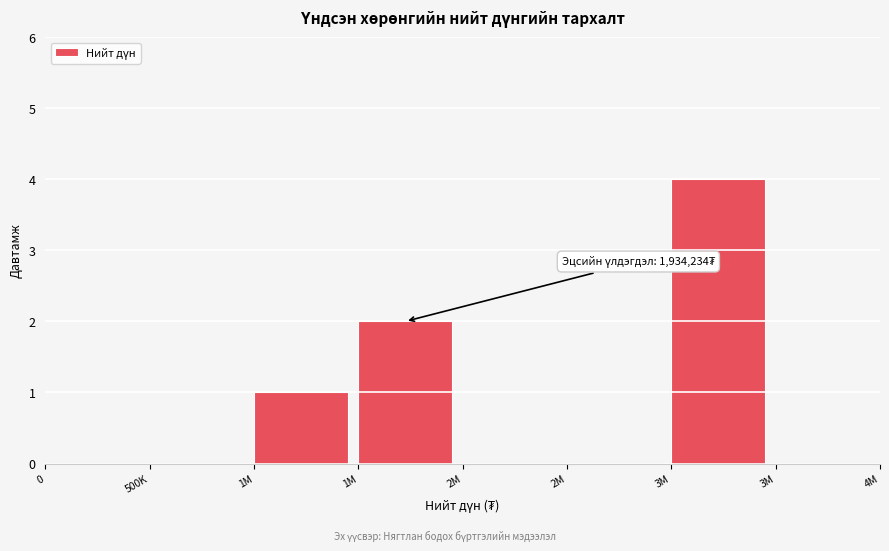

Are the bars horizontal?

No